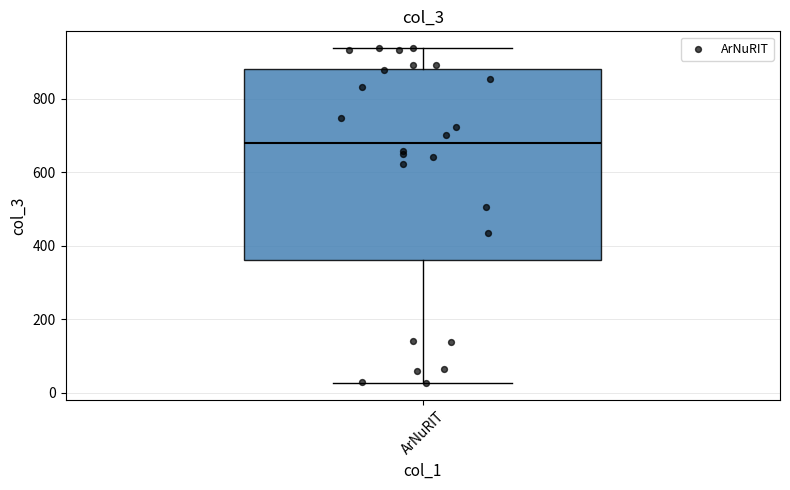

Transcribe this box plot: give where the median line is, the range the box spans, and where the two whiskers end, as read against the y-axis. The values are not printed on the chart, so give them approximately, as read against the axis.

median 680, box 360 to 880, whiskers 20 to 940